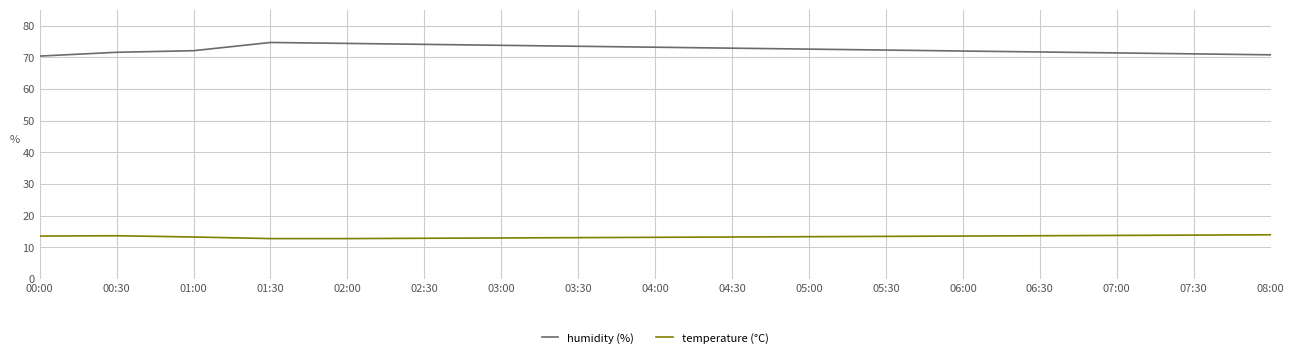

What is the difference between the highest and lowest values at 06:30?

58.0